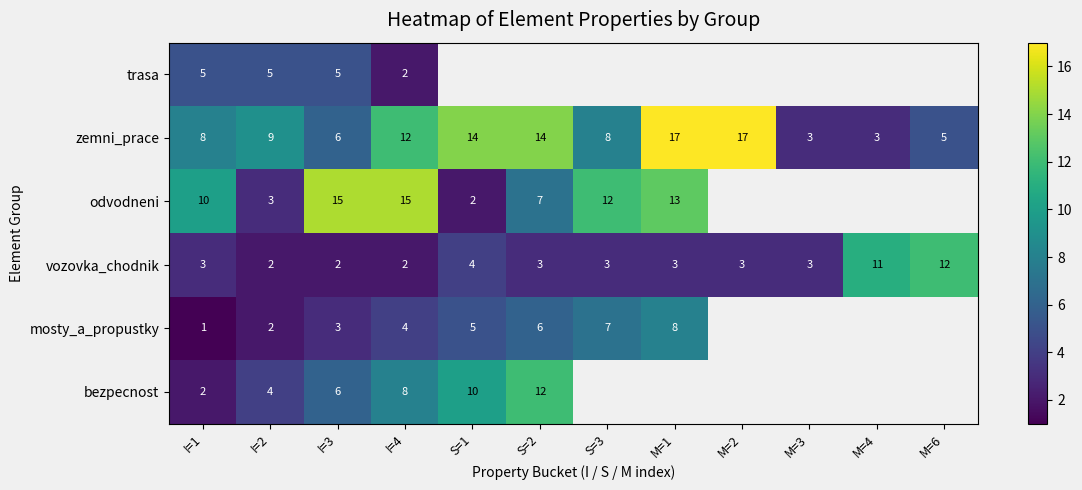

What is the total value across all series at I=4?

43